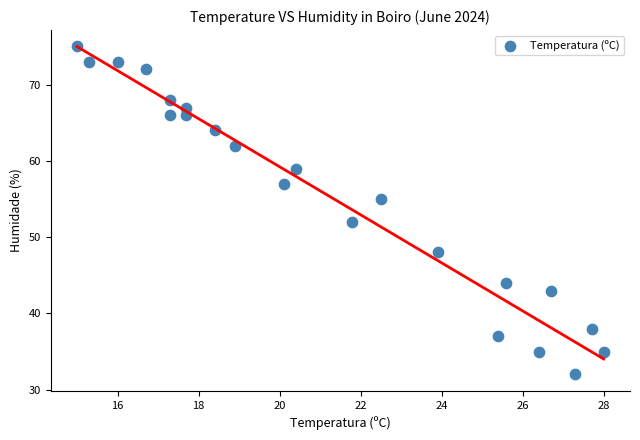

What Y value in the scatter plot is closest to 53?

52